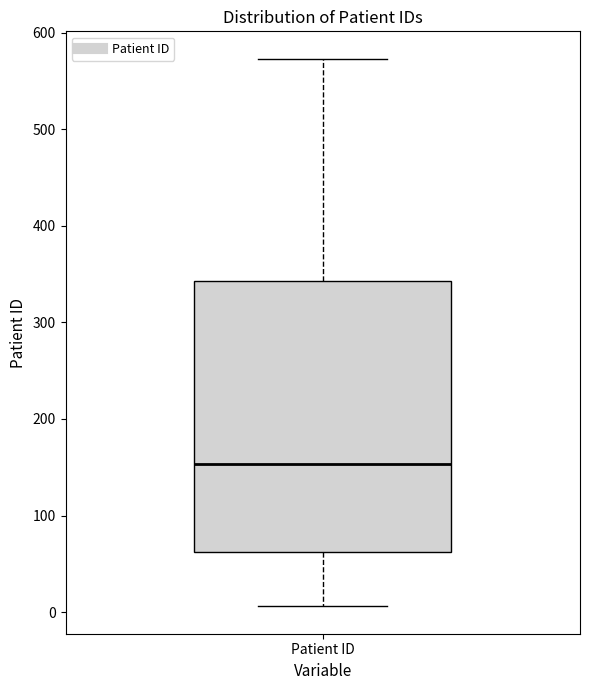

Transcribe this box plot: give where the median line is, the range the box spans, and where the two whiskers end, as read against the y-axis. The values are not printed on the chart, so give them approximately, as read against the axis.

median 150, box 60 to 340, whiskers 10 to 570